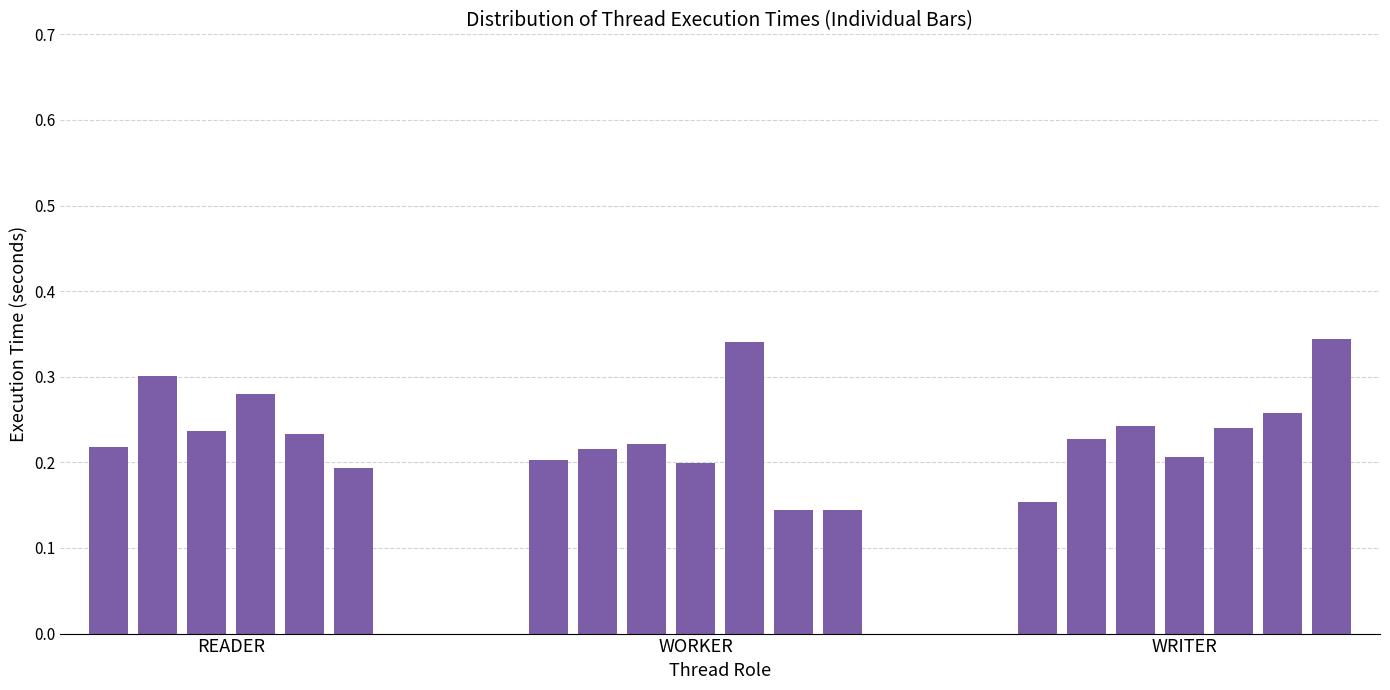

What is the sum of all values?

4.6